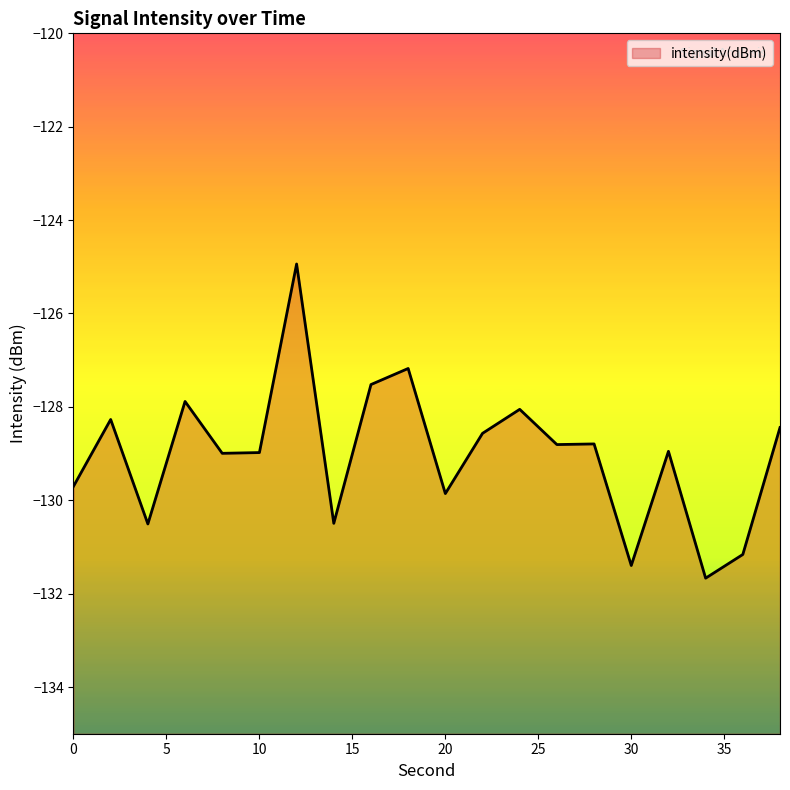

Rank the categories by value from lowest to highest.

34, 30, 36, 4, 14, 20, 0, 8, 10, 32, 26, 28, 22, 38, 2, 24, 6, 16, 18, 12